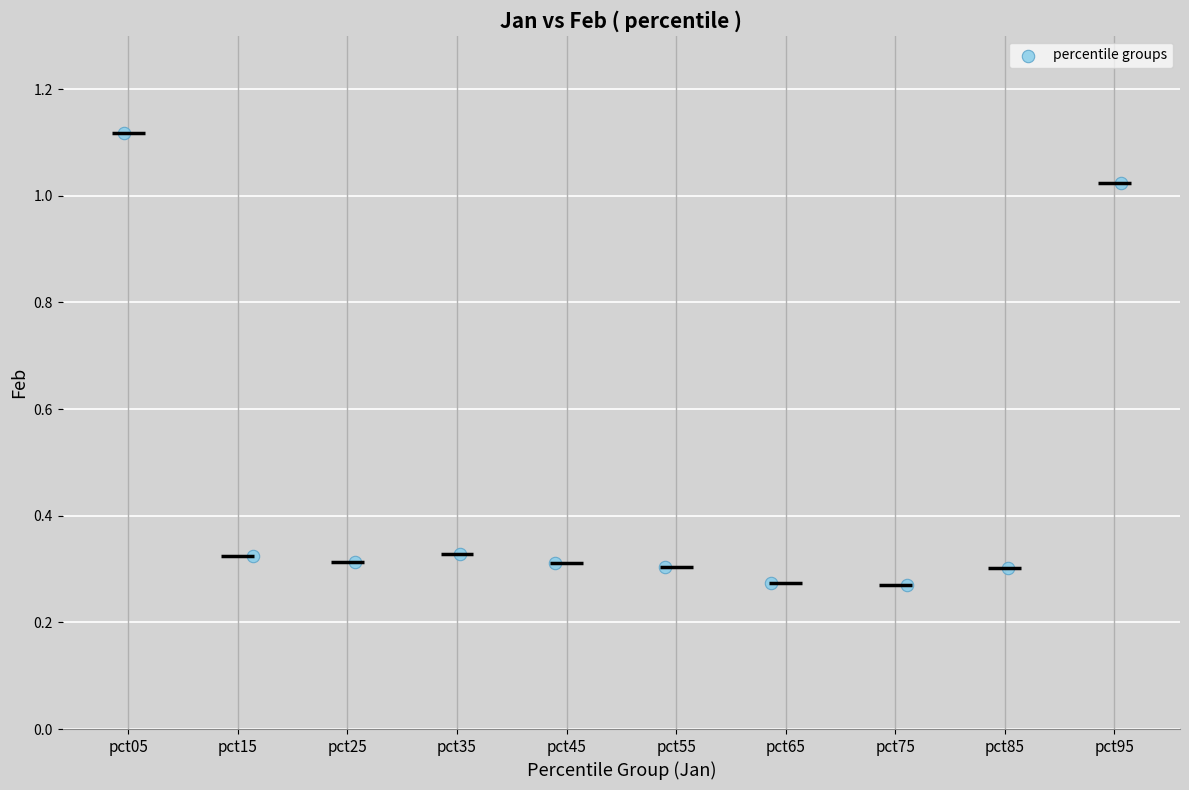

What is the average X value?

4.5